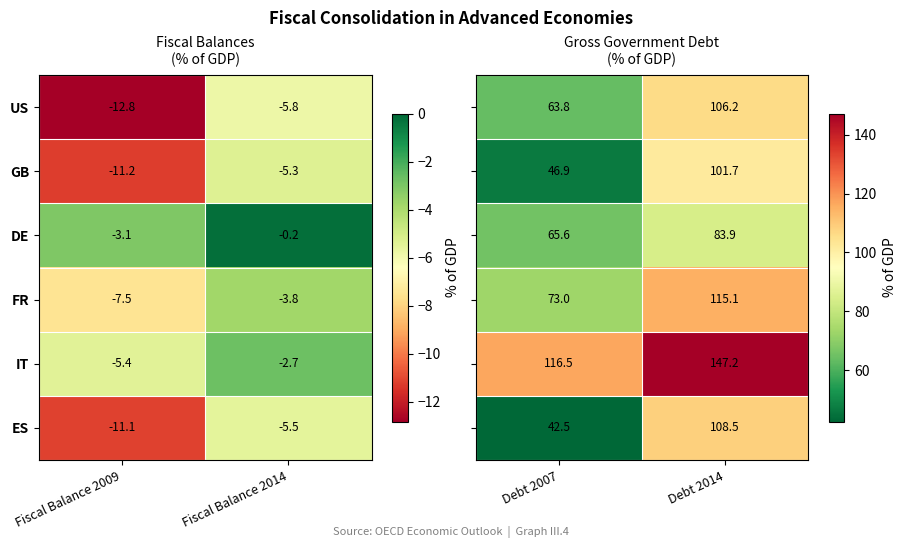

Rank the categories by US value from highest to lowest.

Fiscal Balance 2014, Fiscal Balance 2009